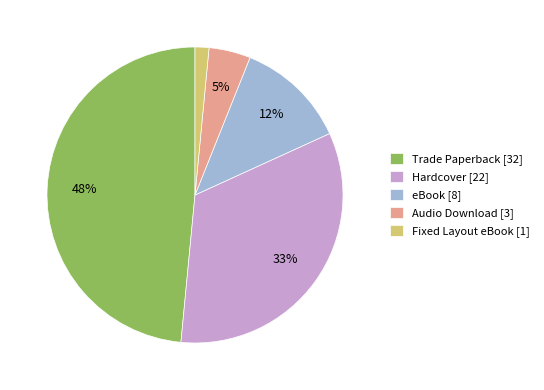

Which has a higher value, Trade Paperback [32] or Fixed Layout eBook [1]?

Trade Paperback [32]